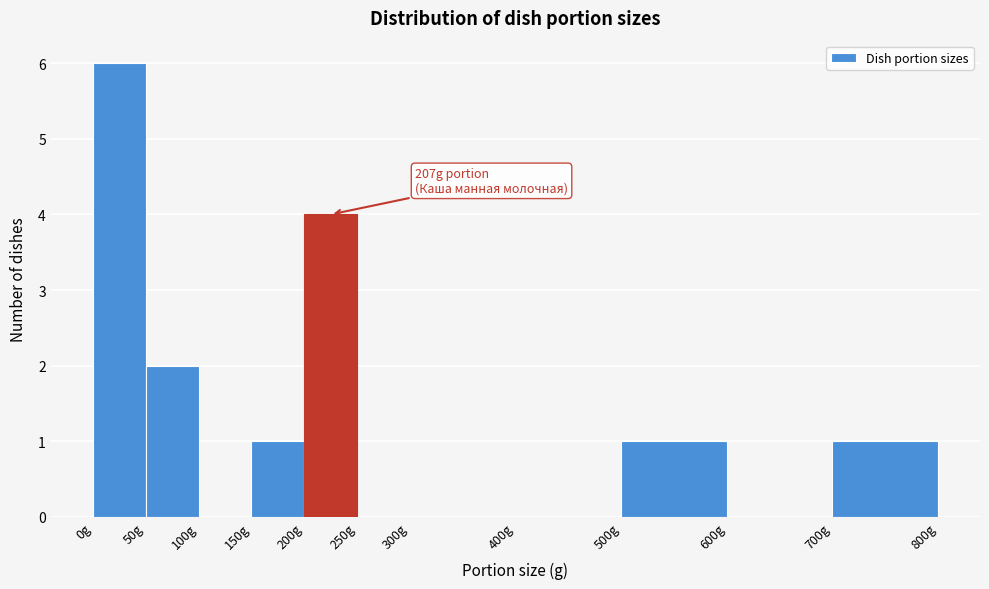

Over which range of the x-axis is the bar tallest?

0 to 50